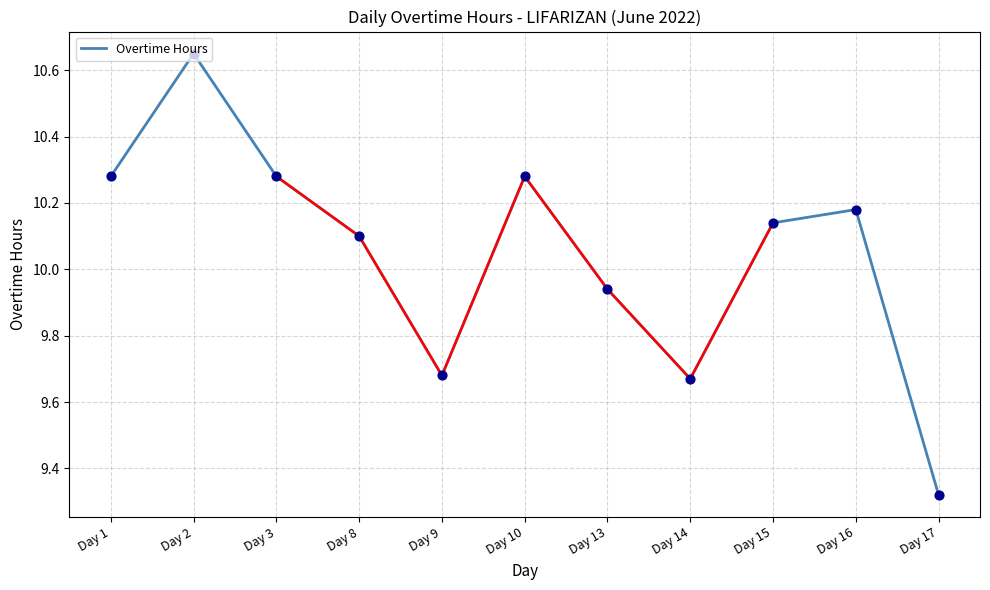

Which has a higher value, Day 2 or Day 13?

Day 2